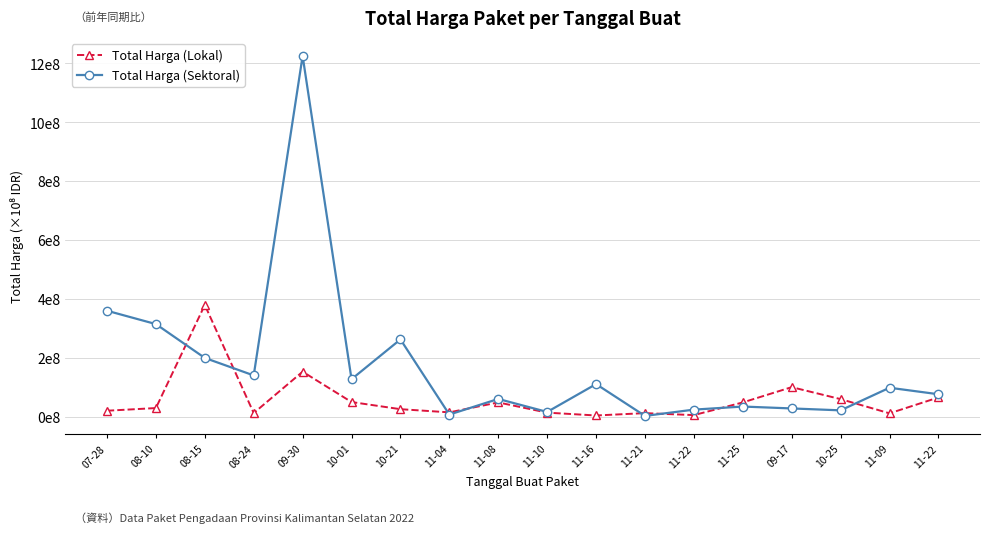

Does the chart display data point markers on the line(s)?

Yes